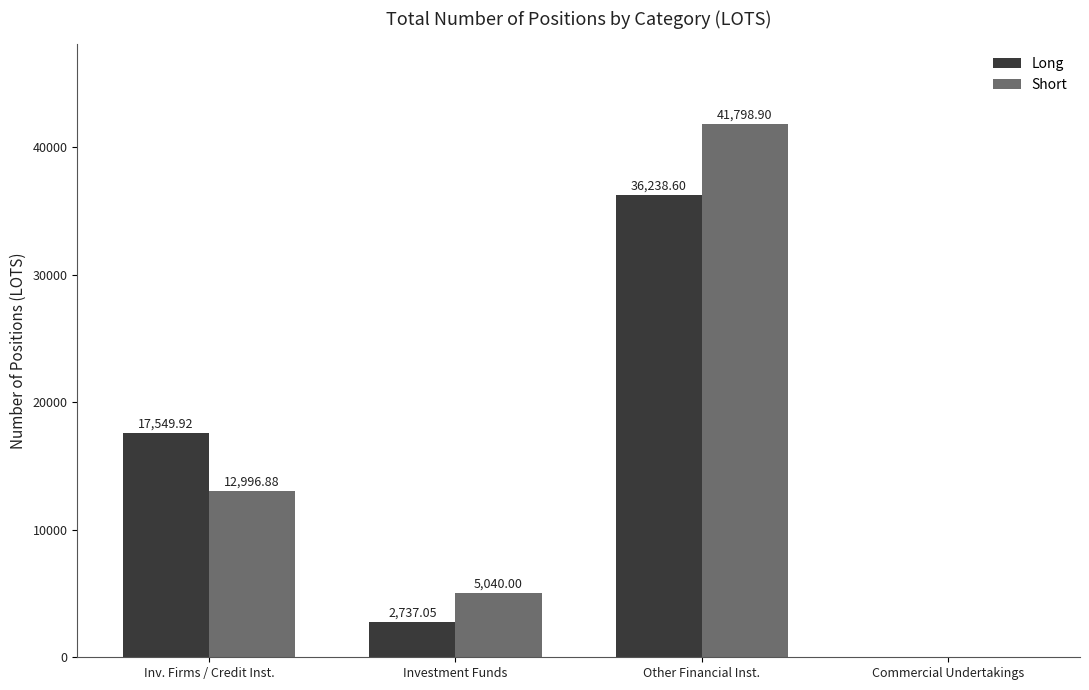

Reading left to right, list all the values displayed in this chart.

Long: 17549.9	2737.1	36238.6	0.0
Short: 12996.9	5040.0	41798.9	0.0